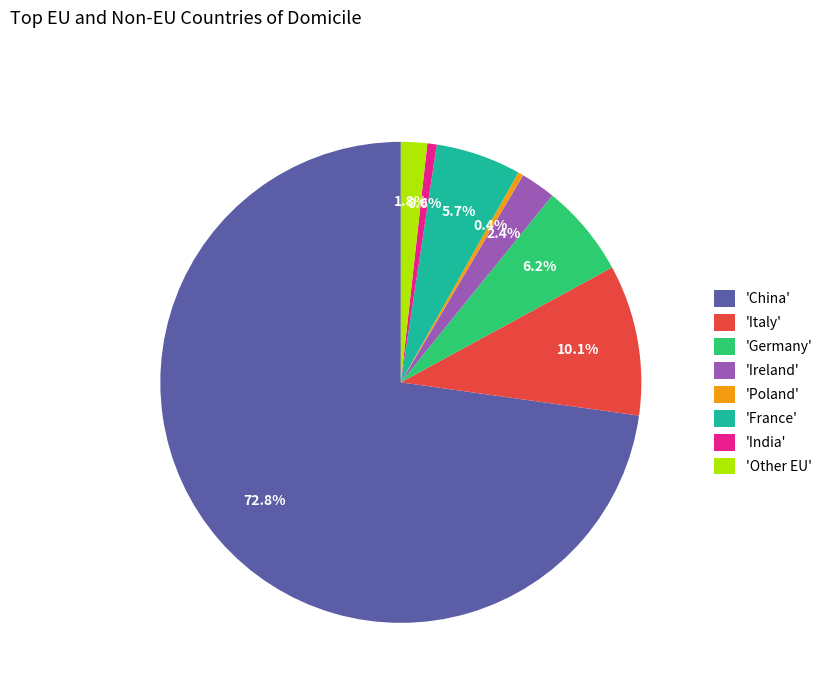

Does 'China' account for over 50% of the chart?

Yes